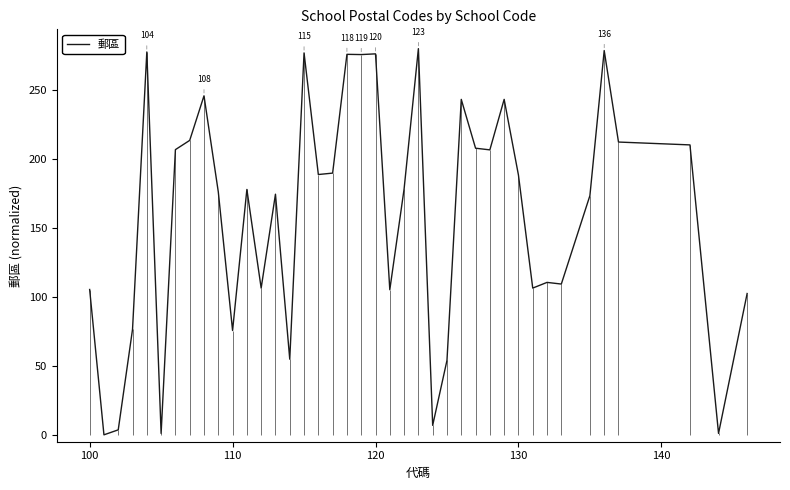

What is the highest value of the 郵區 series?

280.0